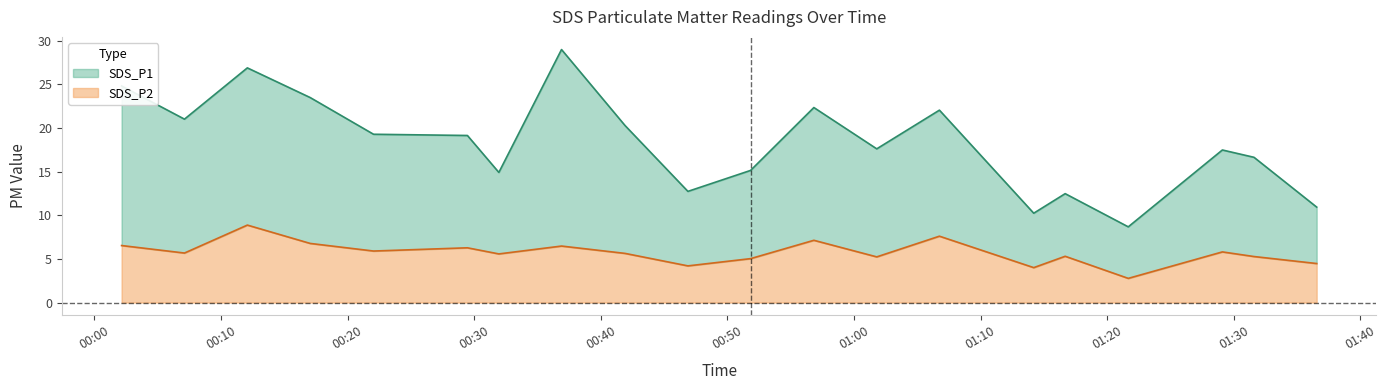

At 00:17, list the series in order from largest to smallest.

SDS_P1, SDS_P2